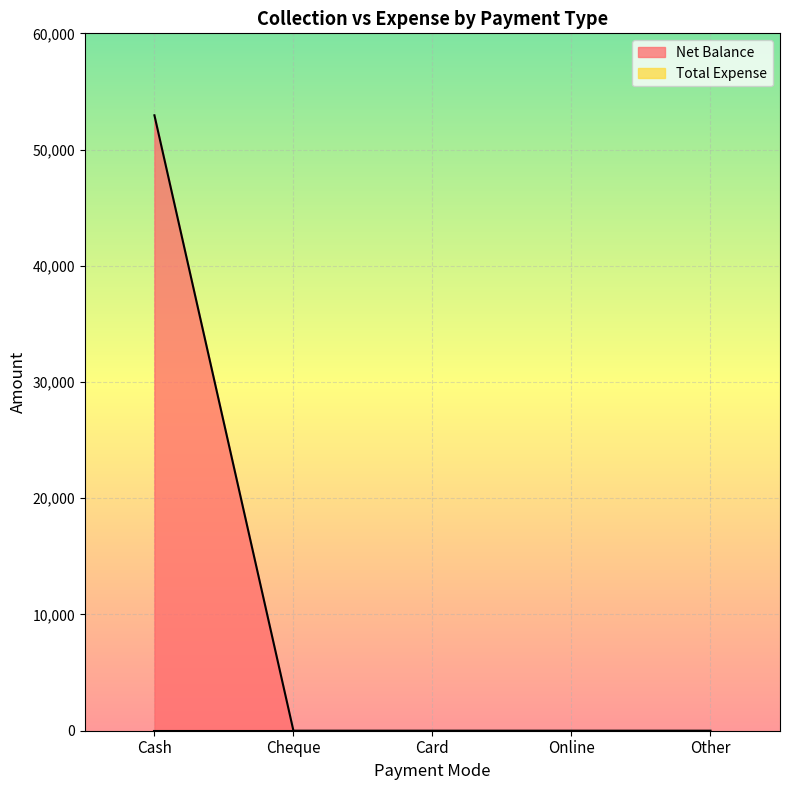

Reading left to right, what are all the values shown in this chart?

Cash=52949	Cheque=0	Card=0	Online=0	Other=0